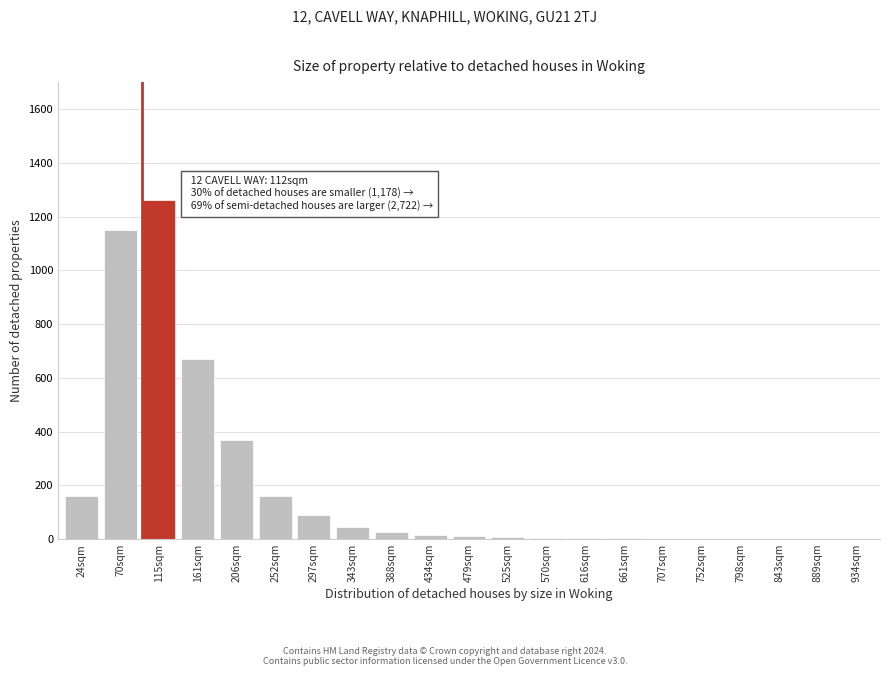

Which category has the highest value across all series?

115sqm